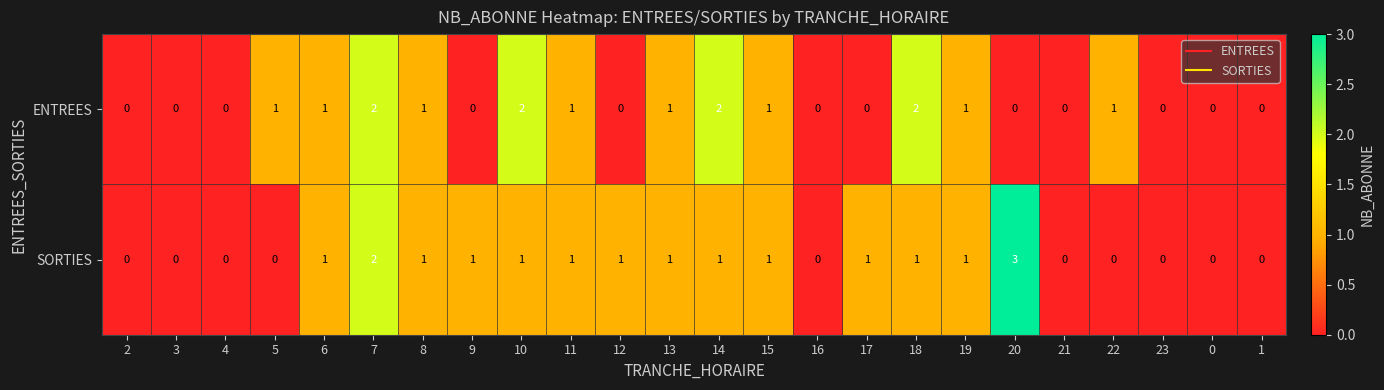

Rank the series by their average value, from lowest to highest.

ENTREES, SORTIES